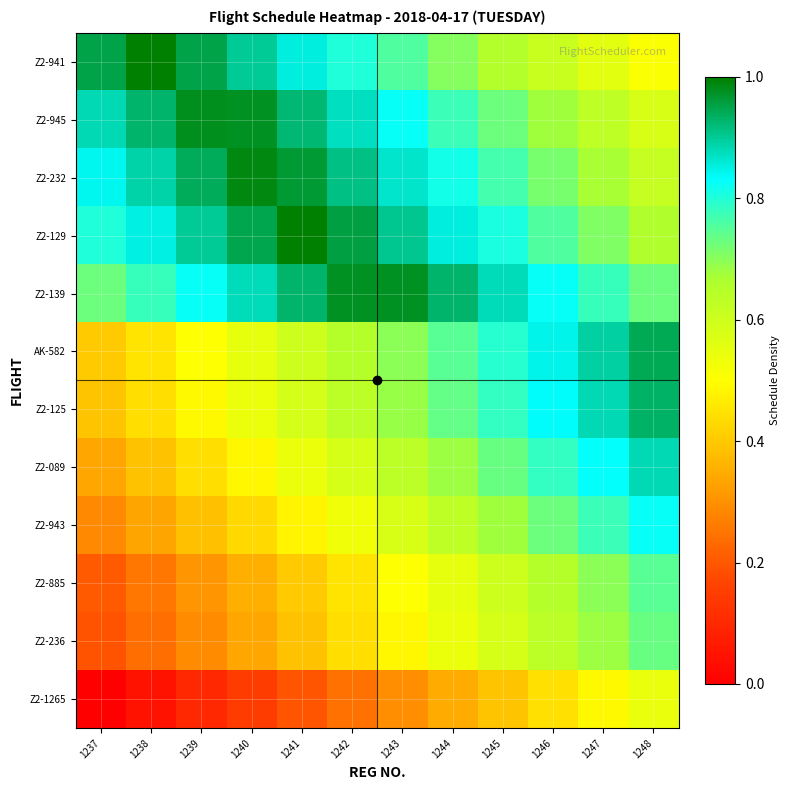

Reading right to left, transcribe all the data shown in this chart.

Z2-941: 1248=0.5	1247=0.6	1246=0.6	1245=0.7	1244=0.7	1243=0.8	1242=0.8	1241=0.9	1240=0.9	1239=1.0	1238=1.0	1237=1.0
Z2-945: 1248=0.6	1247=0.6	1246=0.7	1245=0.7	1244=0.8	1243=0.8	1242=0.9	1241=0.9	1240=1.0	1239=1.0	1238=0.9	1237=0.9
Z2-232: 1248=0.6	1247=0.7	1246=0.7	1245=0.8	1244=0.8	1243=0.9	1242=0.9	1241=1.0	1240=1.0	1239=0.9	1238=0.9	1237=0.8
Z2-129: 1248=0.7	1247=0.7	1246=0.8	1245=0.8	1244=0.9	1243=0.9	1242=1.0	1241=1.0	1240=0.9	1239=0.9	1238=0.9	1237=0.8
Z2-139: 1248=0.7	1247=0.8	1246=0.8	1245=0.9	1244=0.9	1243=1.0	1242=1.0	1241=0.9	1240=0.9	1239=0.8	1238=0.8	1237=0.7
AK-582: 1248=0.9	1247=0.9	1246=0.8	1245=0.8	1244=0.7	1243=0.7	1242=0.6	1241=0.6	1240=0.6	1239=0.5	1238=0.5	1237=0.4
Z2-125: 1248=0.9	1247=0.9	1246=0.8	1245=0.8	1244=0.7	1243=0.7	1242=0.6	1241=0.6	1240=0.5	1239=0.5	1238=0.4	1237=0.4
Z2-089: 1248=0.9	1247=0.8	1246=0.8	1245=0.7	1244=0.7	1243=0.6	1242=0.6	1241=0.5	1240=0.5	1239=0.4	1238=0.4	1237=0.3
Z2-943: 1248=0.8	1247=0.8	1246=0.7	1245=0.7	1244=0.6	1243=0.6	1242=0.5	1241=0.5	1240=0.4	1239=0.4	1238=0.3	1237=0.3
Z2-885: 1248=0.7	1247=0.7	1246=0.6	1245=0.6	1244=0.6	1243=0.5	1242=0.5	1241=0.4	1240=0.4	1239=0.3	1238=0.3	1237=0.2
Z2-236: 1248=0.7	1247=0.7	1246=0.6	1245=0.6	1244=0.5	1243=0.5	1242=0.4	1241=0.4	1240=0.3	1239=0.3	1238=0.2	1237=0.2
Z2-1265: 1248=0.5	1247=0.5	1246=0.4	1245=0.4	1244=0.3	1243=0.3	1242=0.2	1241=0.2	1240=0.1	1239=0.1	1238=0.0	1237=0.0